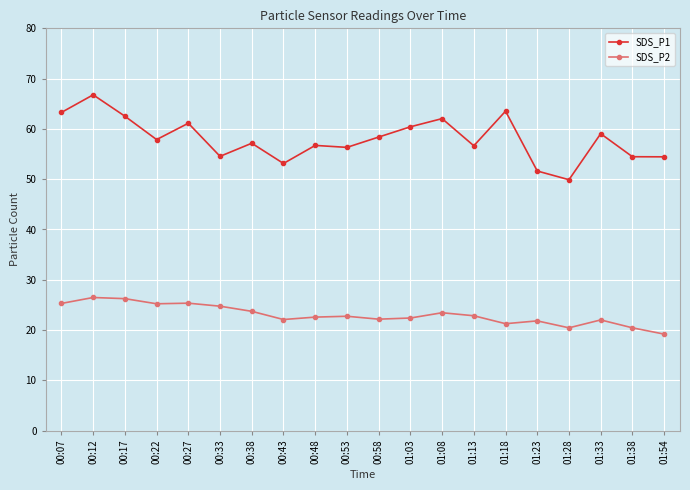

What position from the right is 00:38?

14